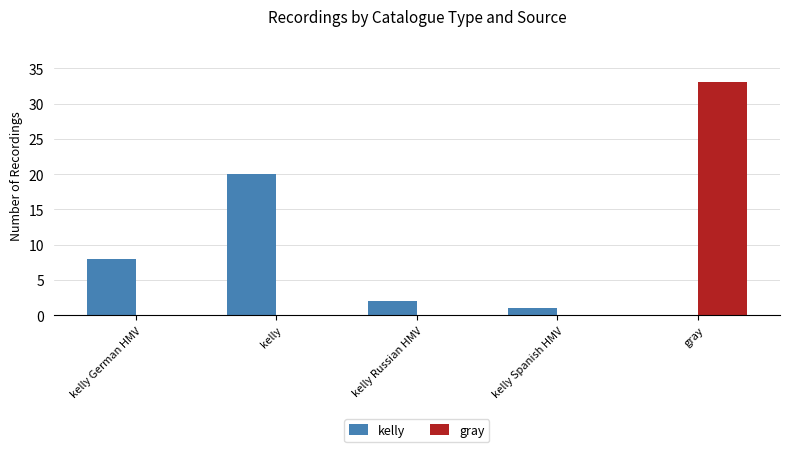

Between kelly German HMV and kelly, which series saw the biggest shift?

kelly